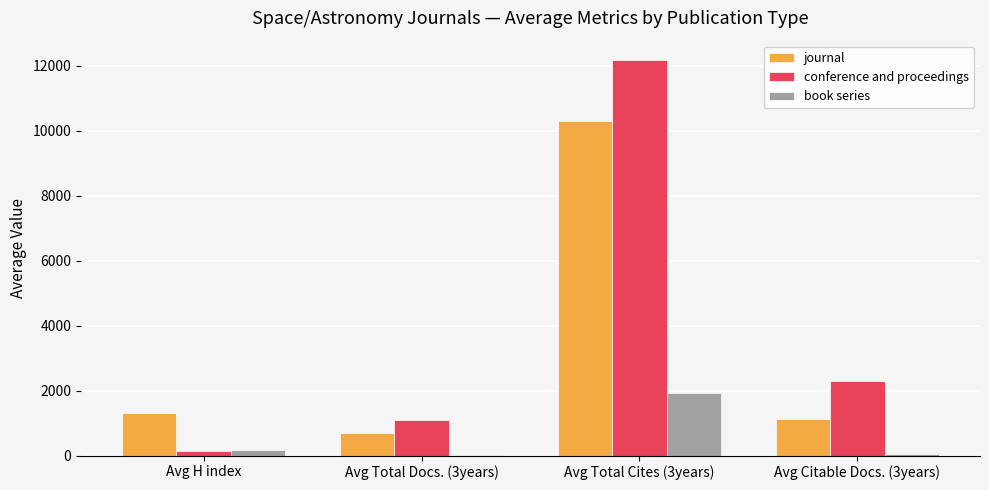

At which category is the sum across all series the highest?

Avg Total Cites (3years)